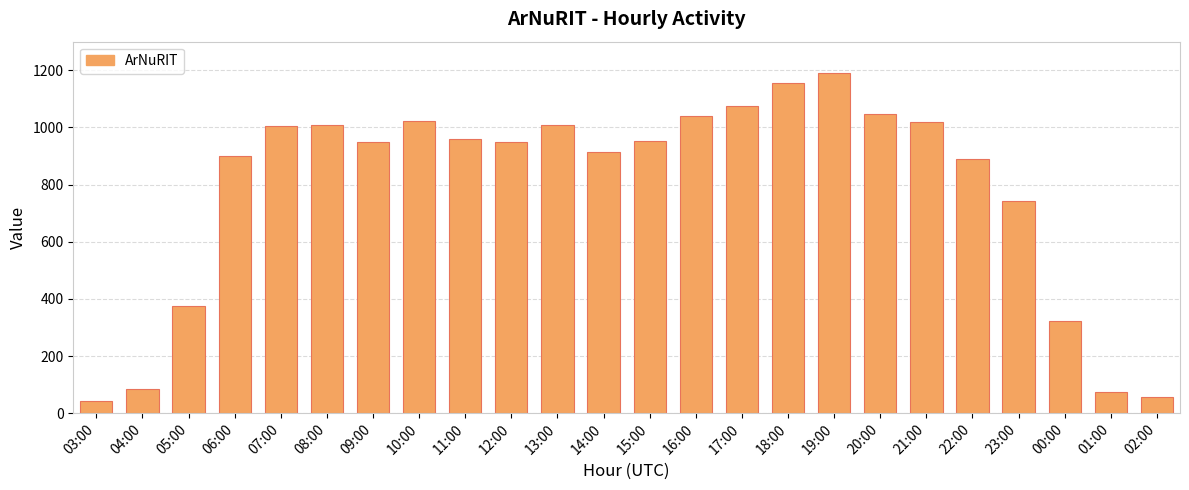

What is the difference between the values at 22:00 and 11:00?

70